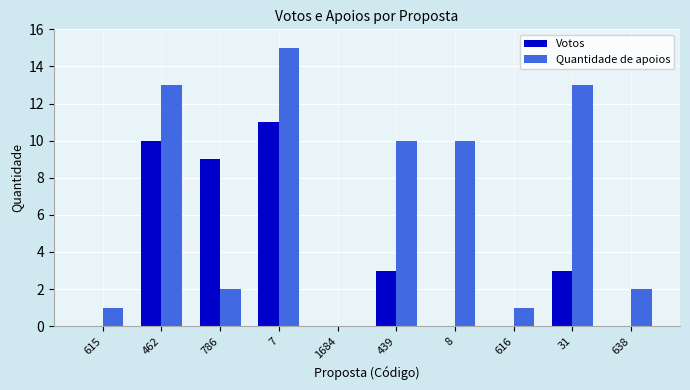

The value of Votos at 8 is 0. True or false?

True